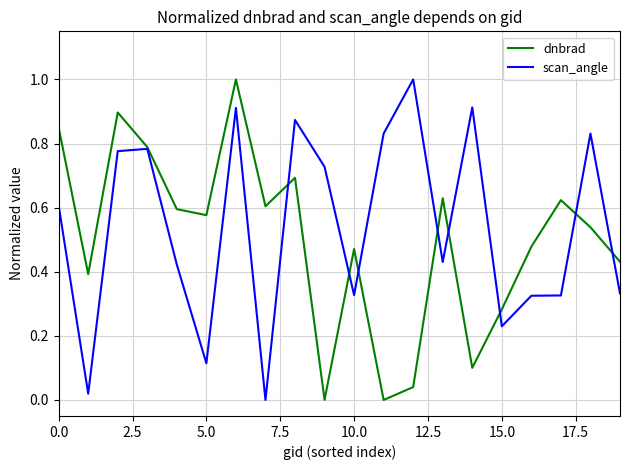

What is the maximum value shown in the chart?

1.0